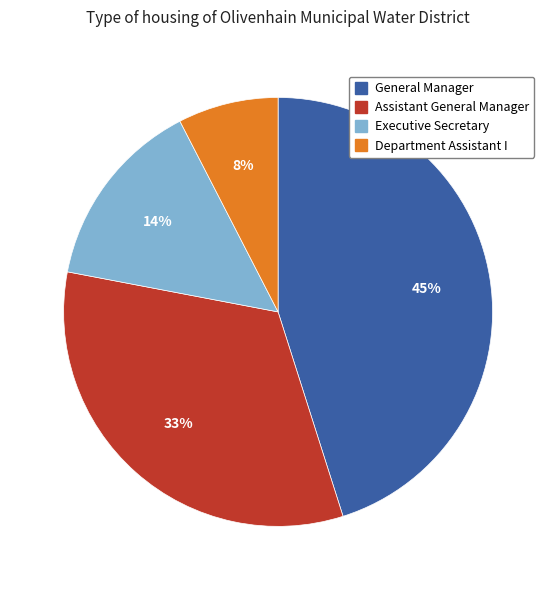

To the nearest percent, what percentage of the pie is Executive Secretary?

14%